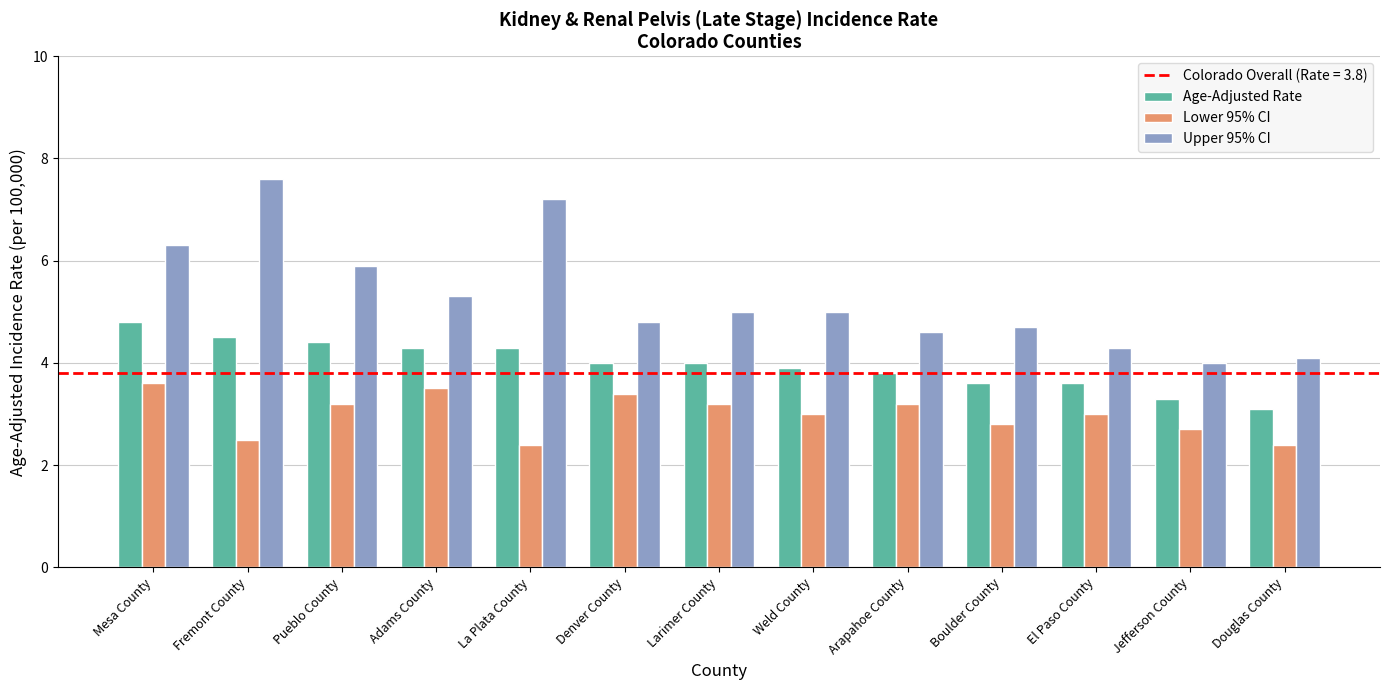

What is the total value across all series at Adams County?

13.1